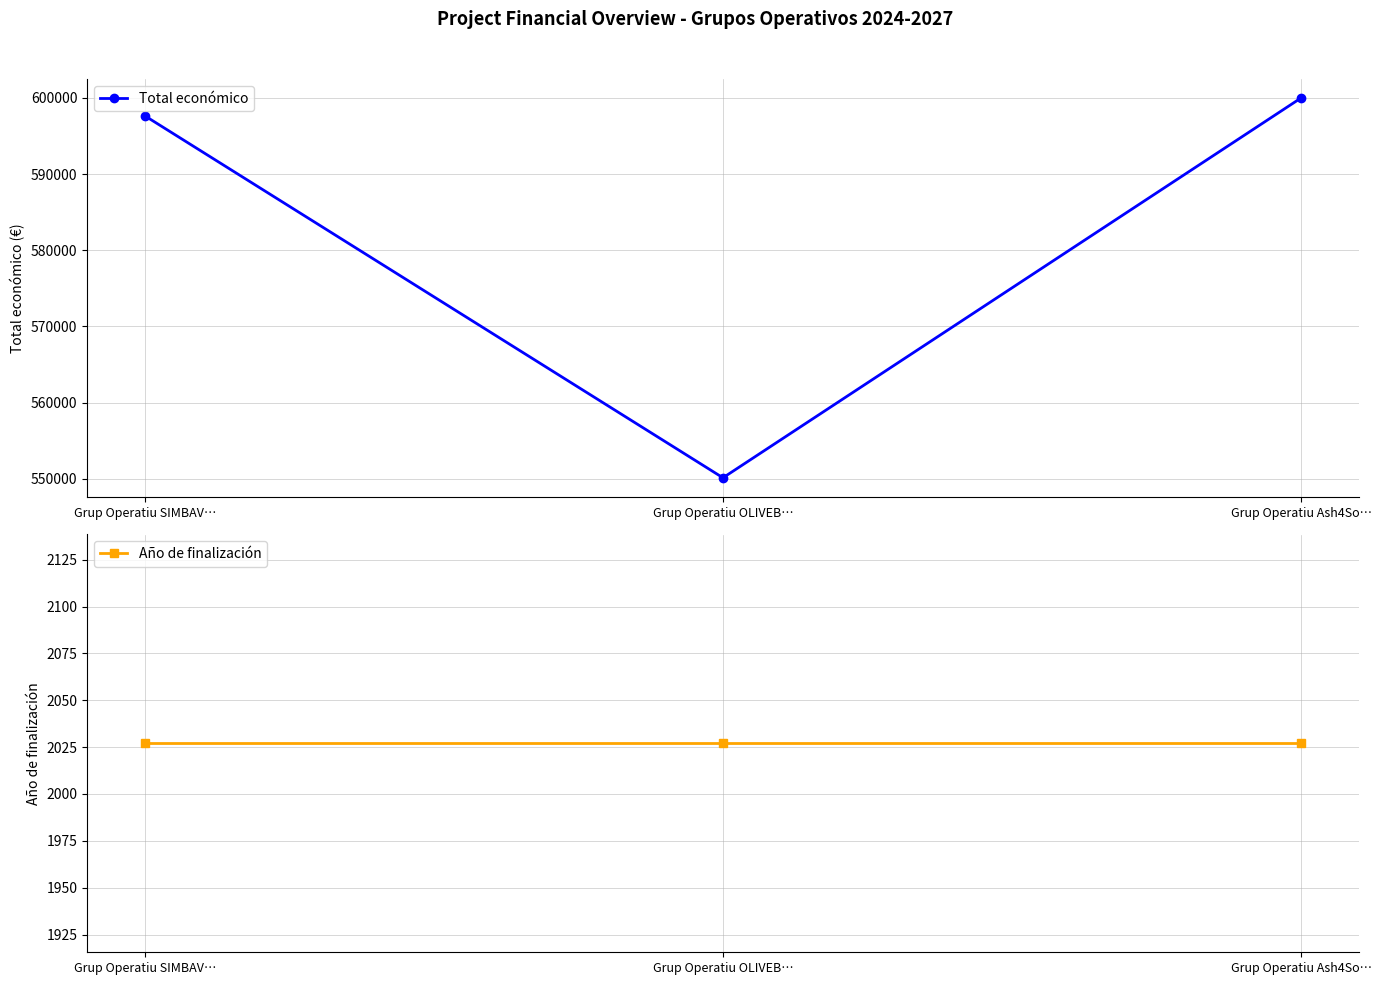

Reading left to right, transcribe all the data shown in this chart.

Total económico: Grup Operatiu SIMBAV…=597651	Grup Operatiu OLIVEB…=550111	Grup Operatiu Ash4So…=600000
Año de finalización: Grup Operatiu SIMBAV…=2027	Grup Operatiu OLIVEB…=2027	Grup Operatiu Ash4So…=2027